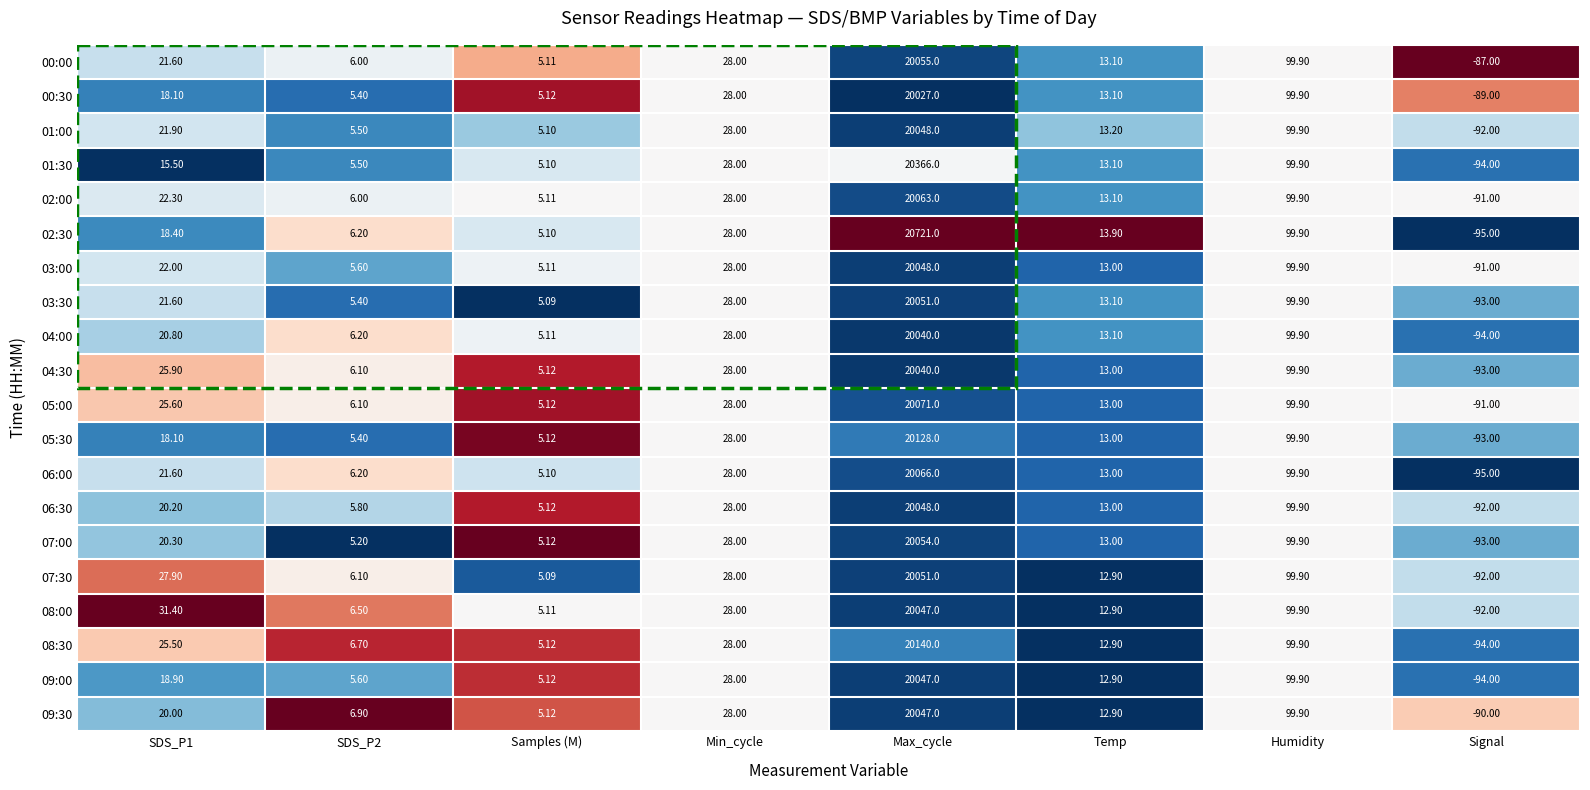

Which series has the largest range (max minus min)?

02:30